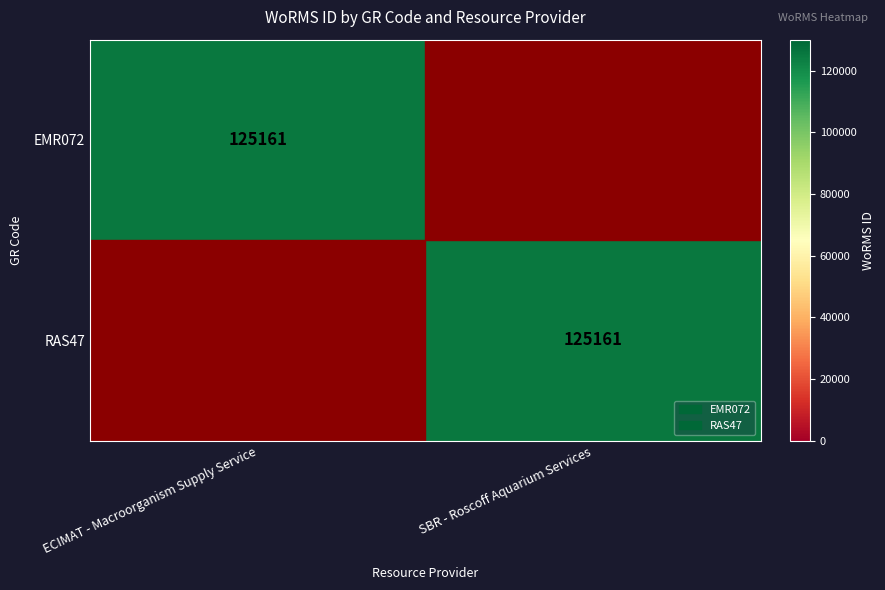

Is it true that RAS47 equals 70140 at SBR - Roscoff Aquarium Services?

False